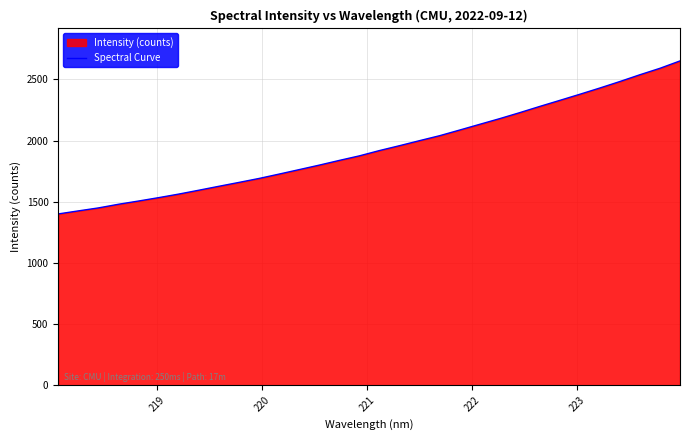

What is the difference between the maximum and minimum values?

1251.1